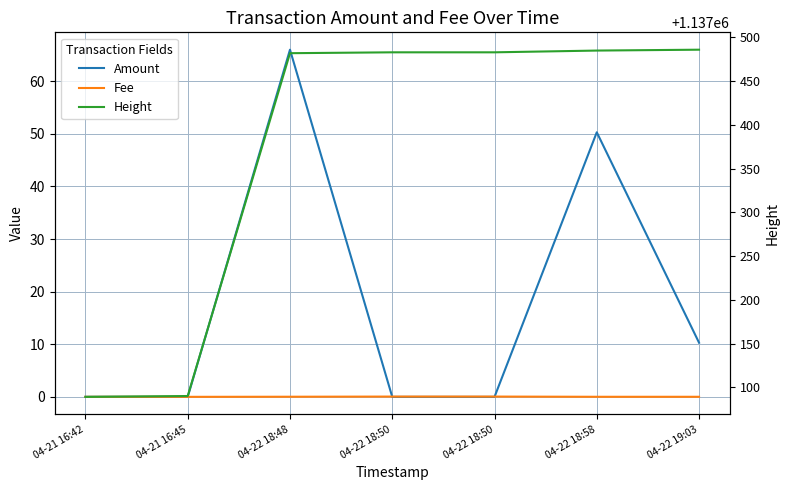

Does the chart display data point markers on the line(s)?

No